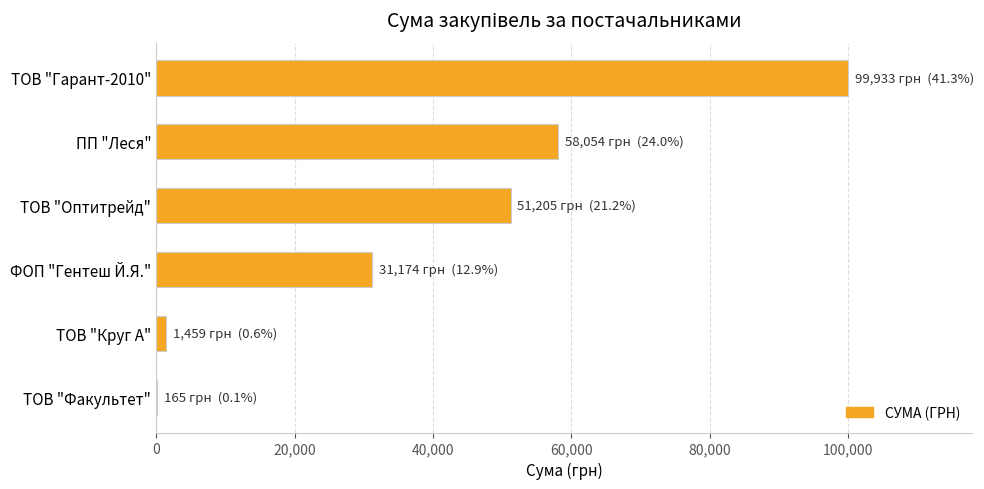

Between ФОП "Гентеш Й.Я." and ТОВ "Гарант-2010", which is larger?

ТОВ "Гарант-2010"